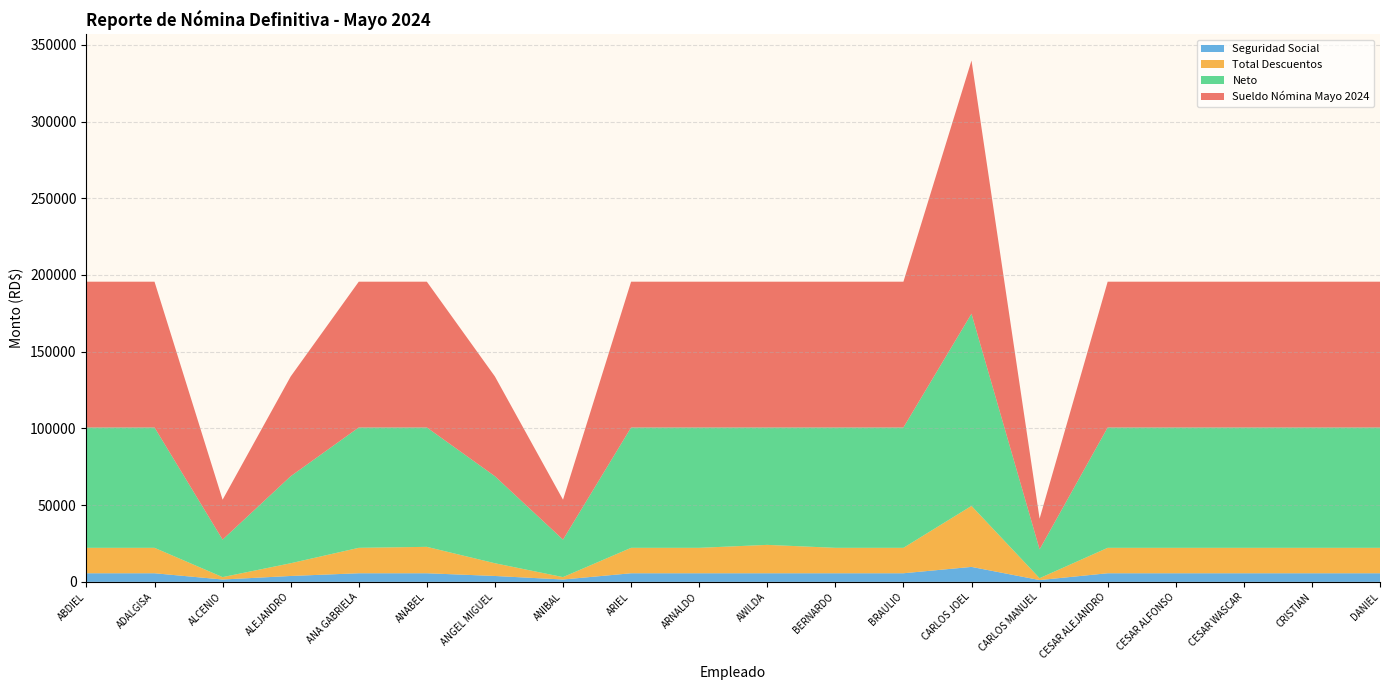

Reading right to left, what are all the values shown in this chart?

Sueldo Nómina Mayo 2024: 95000.0	95000.0	95000.0	95000.0	95000.0	20000.0	165000.0	95000.0	95000.0	95000.0	95000.0	95000.0	26000.0	65000.0	95000.0	95000.0	65000.0	26000.0	95000.0	95000.0
Total Descuentos: 16568.8	16568.8	16568.8	16568.8	16568.8	1207.0	39744.8	16568.8	16568.8	18493.1	16568.8	16568.8	1561.6	8294.0	17206.5	16568.8	8294.0	1561.6	16568.8	16568.8
Neto: 78431.2	78431.2	78431.2	78431.2	78431.2	18793.0	125255.2	78431.2	78431.2	76506.9	78431.2	78431.2	24438.4	56705.9	77793.5	78431.2	56705.9	24438.4	78431.2	78431.2
Seguridad Social: 5614.5	5614.5	5614.5	5614.5	5614.5	1182.0	9751.5	5614.5	5614.5	5614.5	5614.5	5614.5	1536.6	3841.5	5614.5	5614.5	3841.5	1536.6	5614.5	5614.5